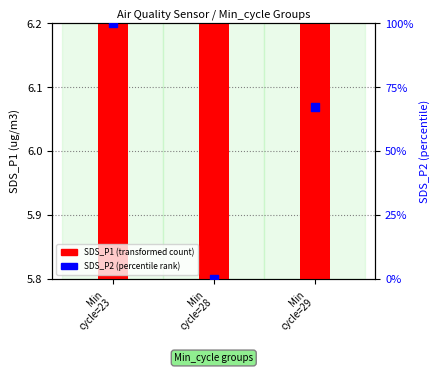

Which series has the widest spread of Y values?

SDS_P2 (percentile)